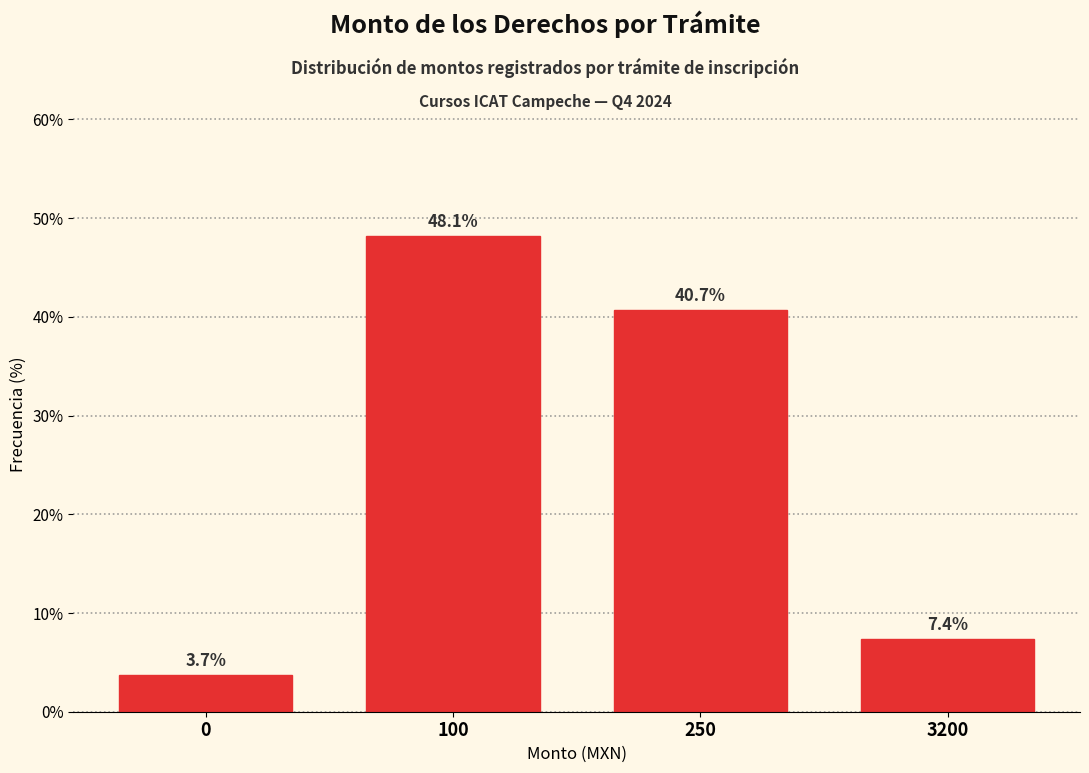

Reading left to right, transcribe all the data shown in this chart.

0=3.7	100=48.1	250=40.7	3200=7.4